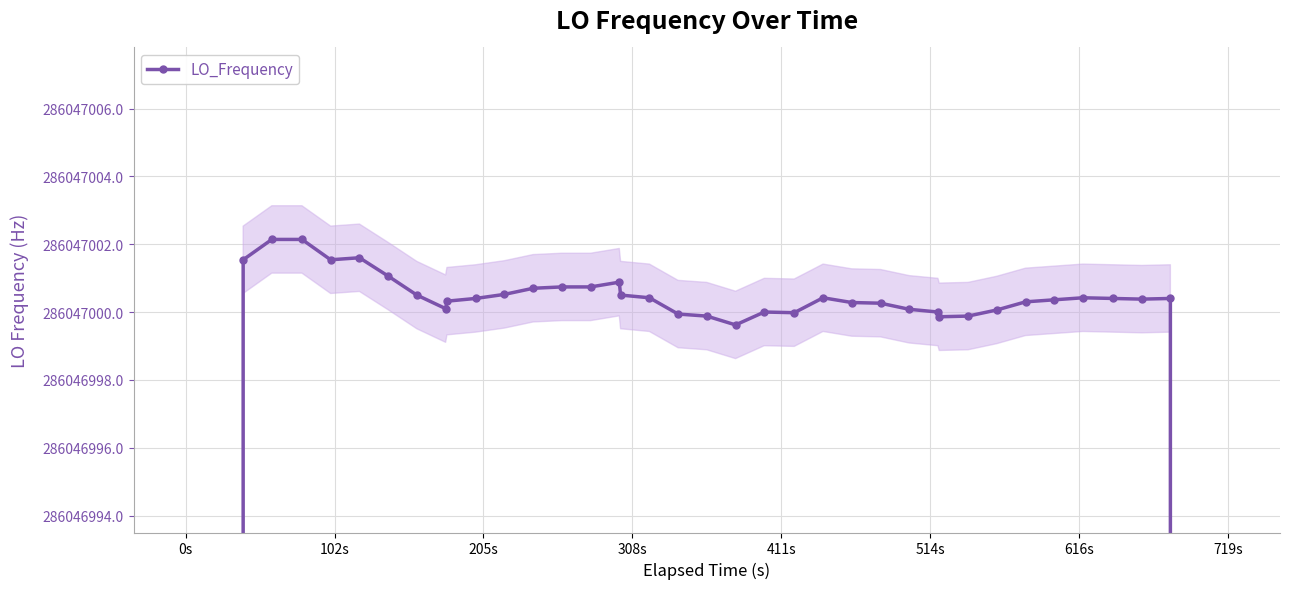

The chart shows a value of 68259694.5 at 18. True or false?

False